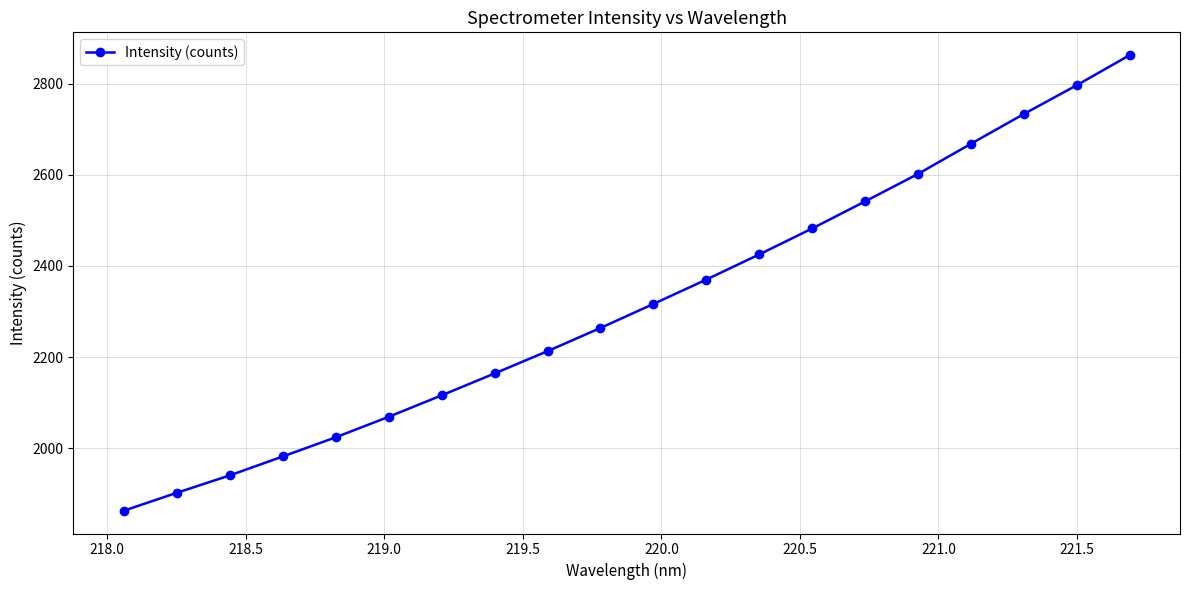

What is the smallest value displayed?

1862.9